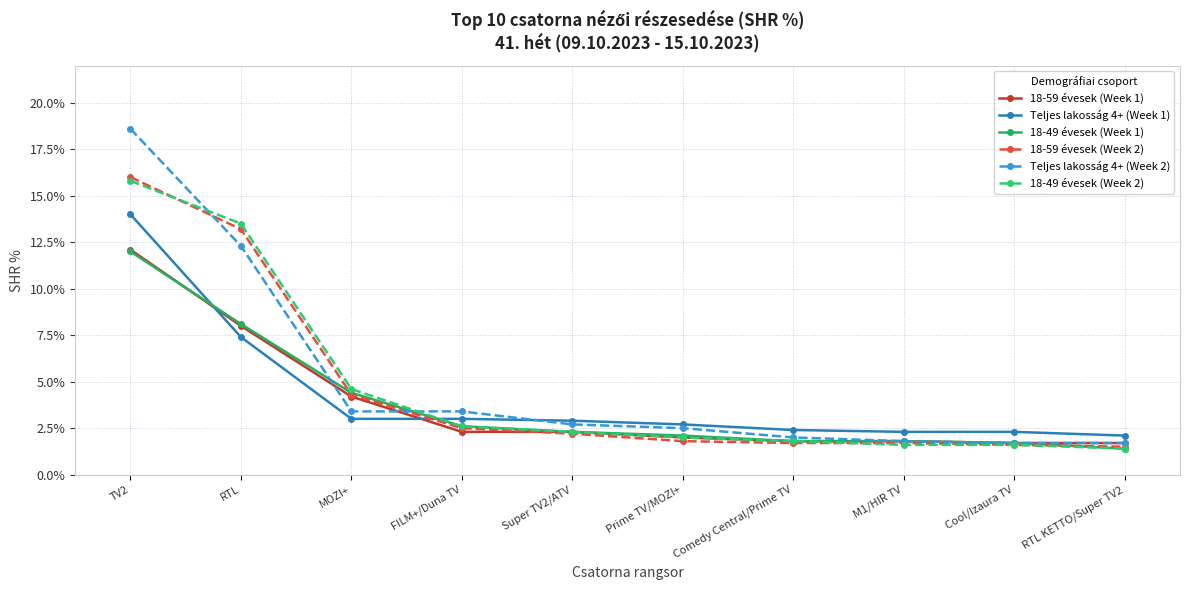

What is the value of the 18-59 évesek (Week 2) point at the 7th from the left?

1.7